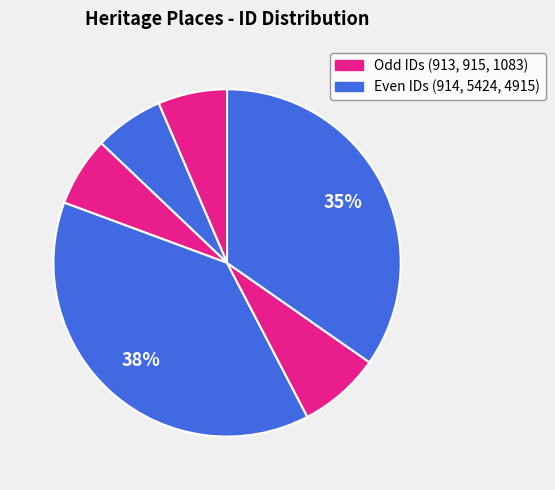

How many slices are in this pie chart?

6